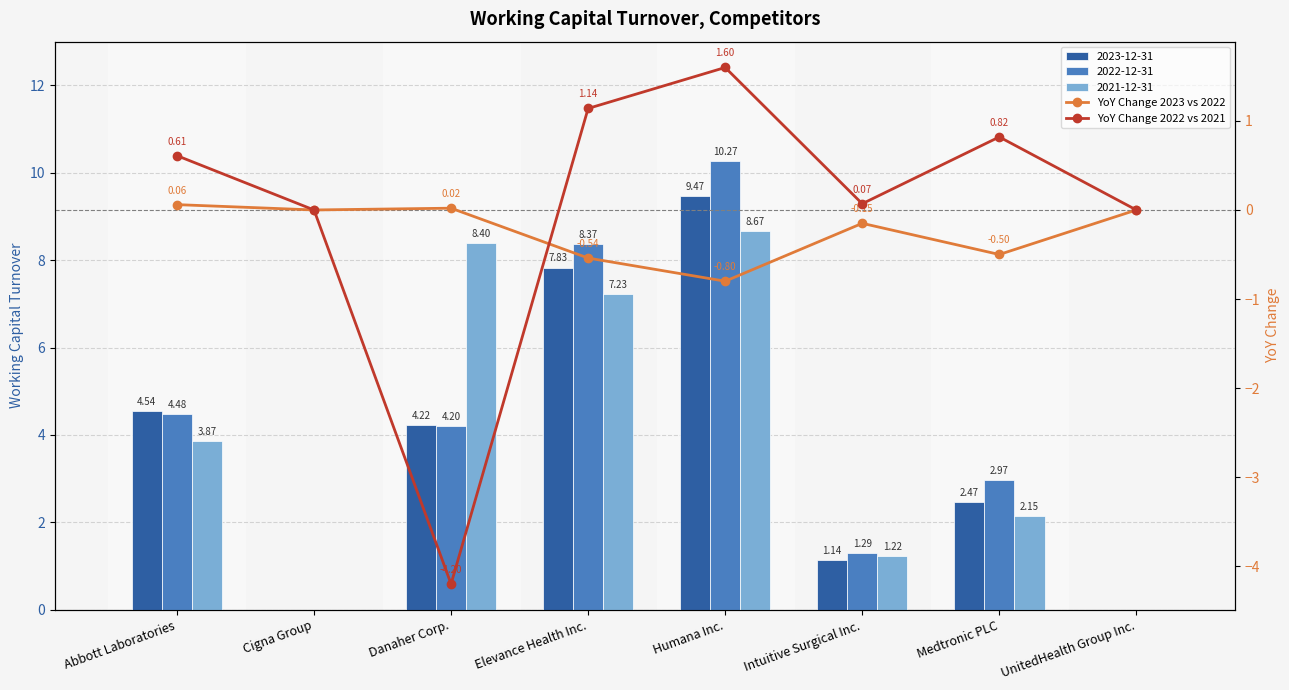

What is the value of the YoY Change 2023 vs 2022 bar at the 5th from the left?

-0.8